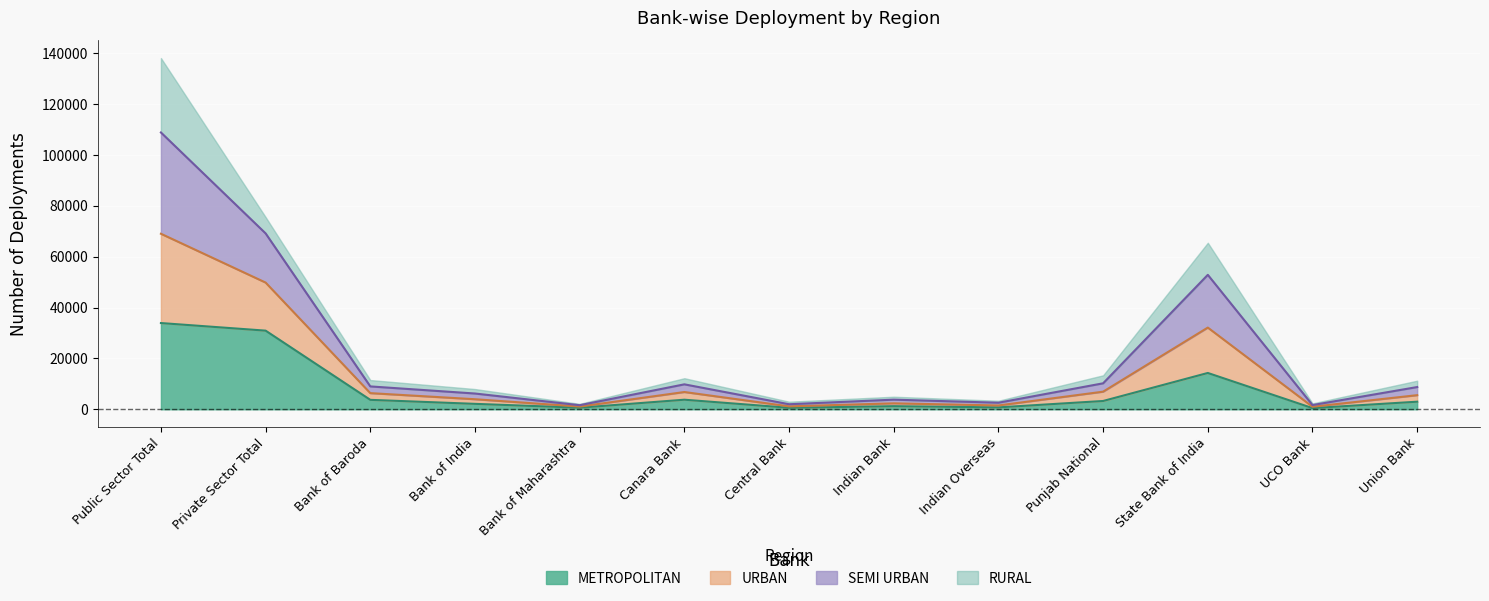

The METROPOLITAN series shows 33889 at Public Sector Total. True or false?

True